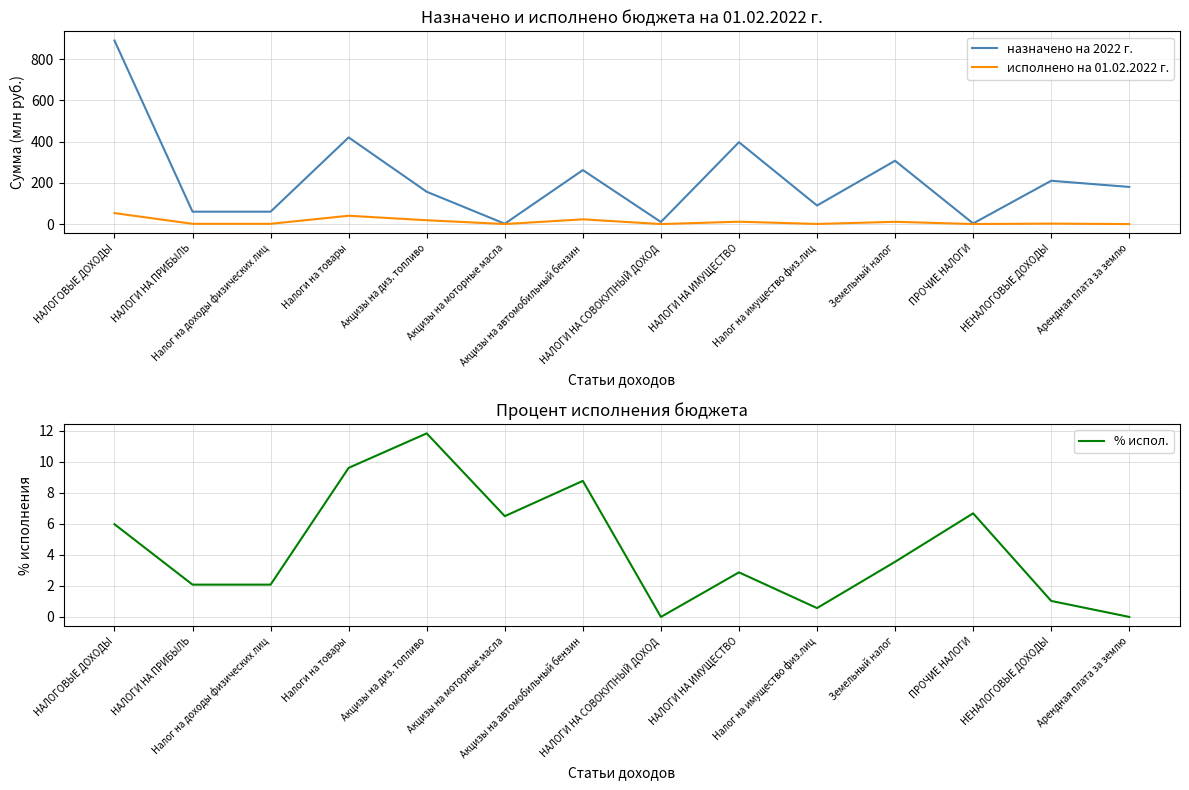

Reading left to right, extract all data points from this chart.

назначено на 2022 г.: НАЛОГОВЫЕ ДОХОДЫ=890.2	НАЛОГИ НА ПРИБЫЛЬ=60.0	Налог на доходы физических лиц=60.0	Налоги на товары=420.2	Акцизы на диз. топливо=156.7	Акцизы на моторные масла=1.7	Акцизы на автомобильный бензин=261.8	НАЛОГИ НА СОВОКУПНЫЙ ДОХОД=10.0	НАЛОГИ НА ИМУЩЕСТВО=397.0	Налог на имущество физ.лиц=90.0	Земельный налог=307.0	ПРОЧИЕ НАЛОГИ=3.0	НЕНАЛОГОВЫЕ ДОХОДЫ=210.0	Арендная плата за землю=180.0
исполнено на 01.02.2022 г.: НАЛОГОВЫЕ ДОХОДЫ=53.2	НАЛОГИ НА ПРИБЫЛЬ=1.2	Налог на доходы физических лиц=1.2	Налоги на товары=40.3	Акцизы на диз. топливо=18.5	Акцизы на моторные масла=0.1	Акцизы на автомобильный бензин=22.9	НАЛОГИ НА СОВОКУПНЫЙ ДОХОД=0.0	НАЛОГИ НА ИМУЩЕСТВО=11.4	Налог на имущество физ.лиц=0.5	Земельный налог=10.9	ПРОЧИЕ НАЛОГИ=0.2	НЕНАЛОГОВЫЕ ДОХОДЫ=2.2	Арендная плата за землю=0.0
% испол.: НАЛОГОВЫЕ ДОХОДЫ=6.0	НАЛОГИ НА ПРИБЫЛЬ=2.1	Налог на доходы физических лиц=2.1	Налоги на товары=9.6	Акцизы на диз. топливо=11.8	Акцизы на моторные масла=6.5	Акцизы на автомобильный бензин=8.8	НАЛОГИ НА СОВОКУПНЫЙ ДОХОД=0.0	НАЛОГИ НА ИМУЩЕСТВО=2.9	Налог на имущество физ.лиц=0.6	Земельный налог=3.5	ПРОЧИЕ НАЛОГИ=6.7	НЕНАЛОГОВЫЕ ДОХОДЫ=1.0	Арендная плата за землю=0.0